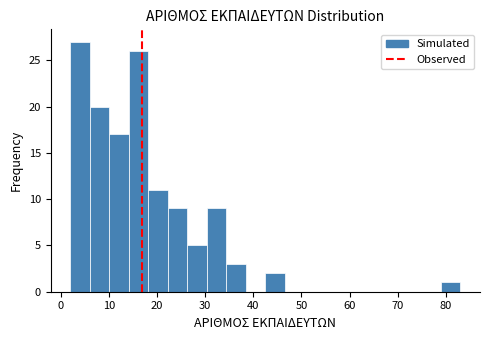

Which range on the x-axis has the tallest bar?

2 to 6